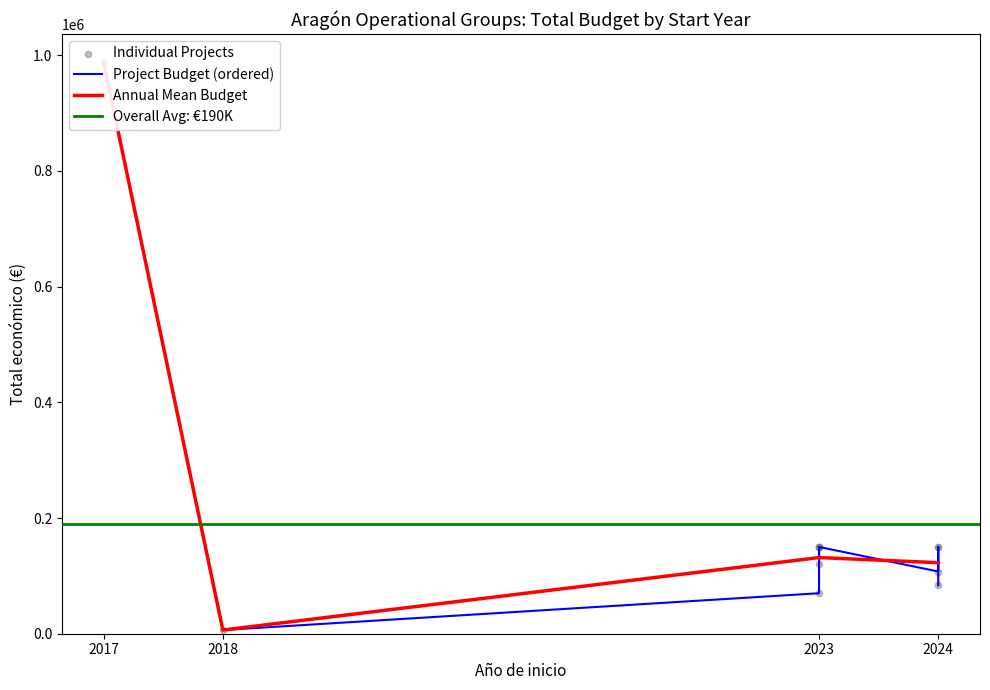

Which has a higher value, 2024 or 2024?

2024